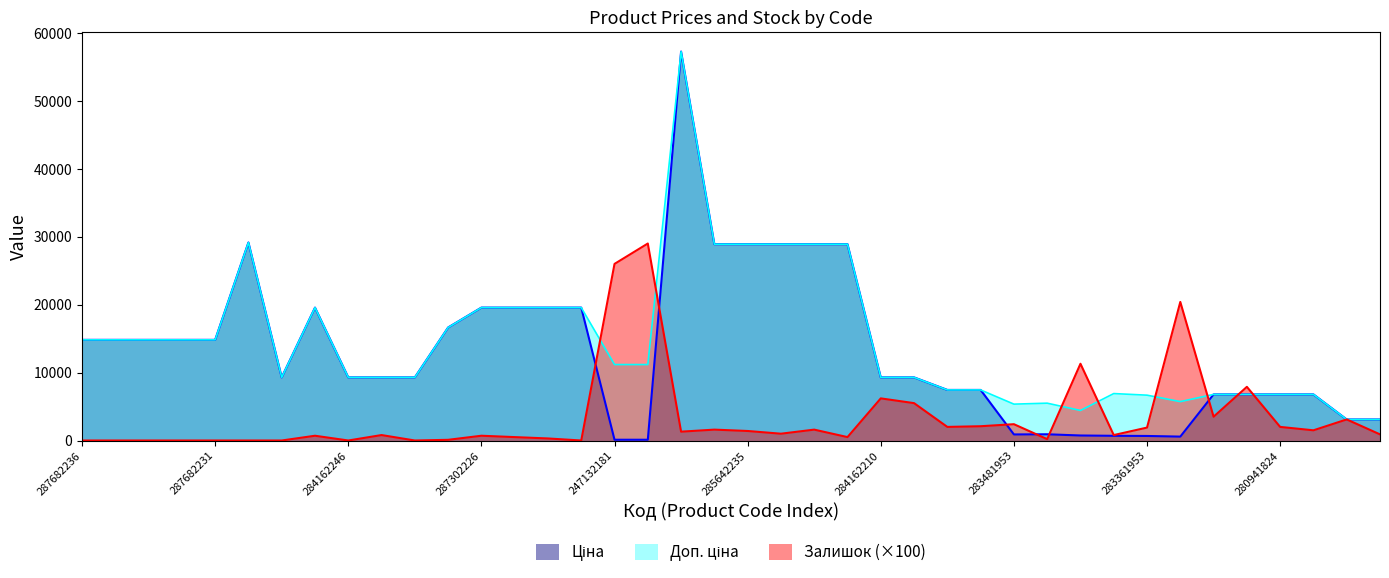

List the series in order of their peak value, lowest first.

Залишок, Ціна, Доп. ціна